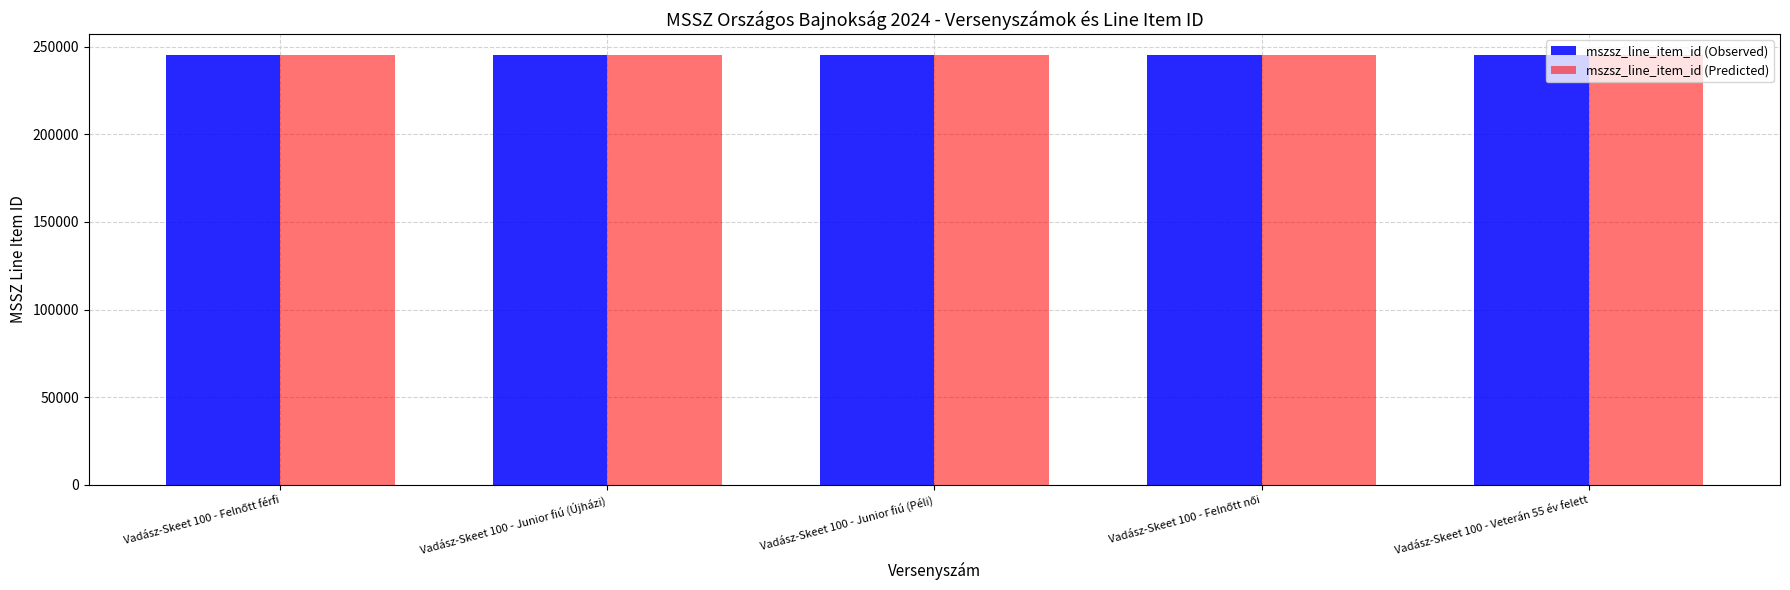

Are the bars grouped side by side (vs. stacked)?

Yes